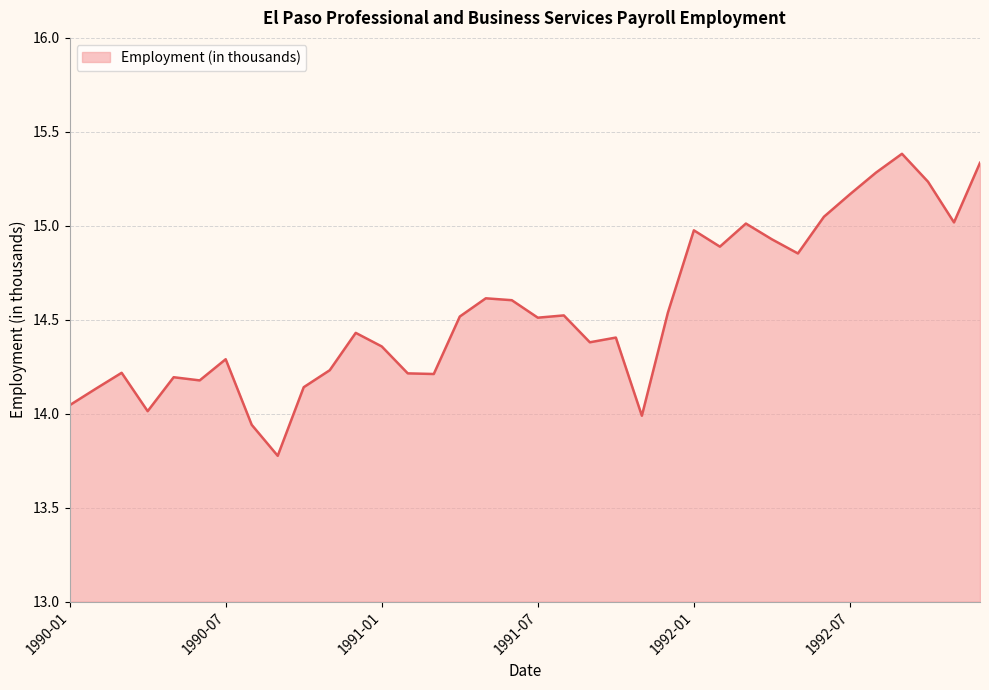

What is the maximum value shown in the chart?

15.4